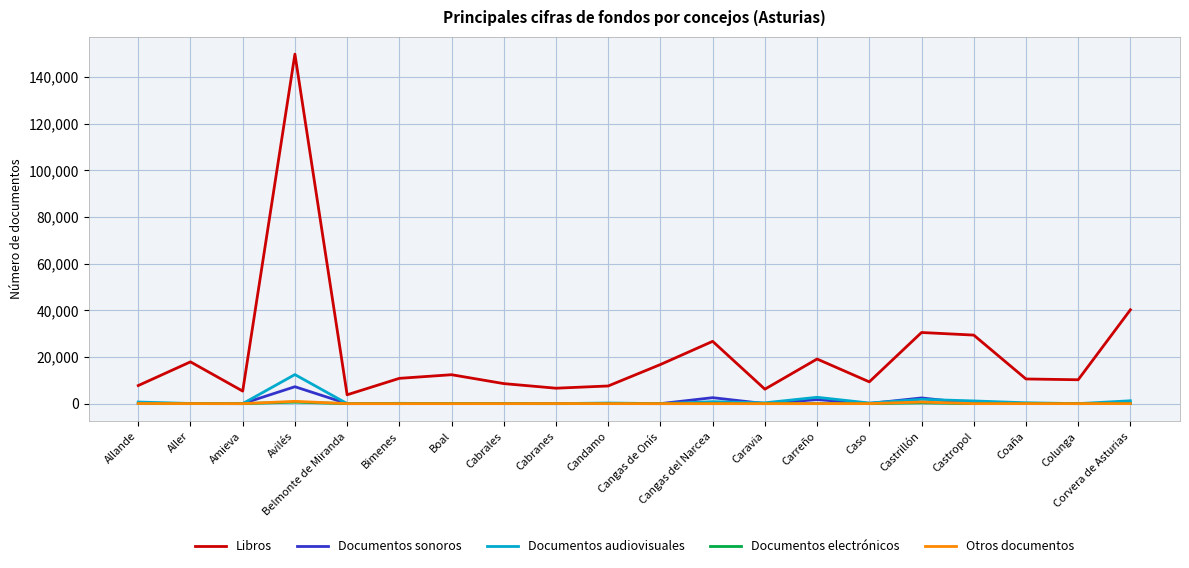

True or false: Documentos audiovisuales and Libros cross at least once.

False